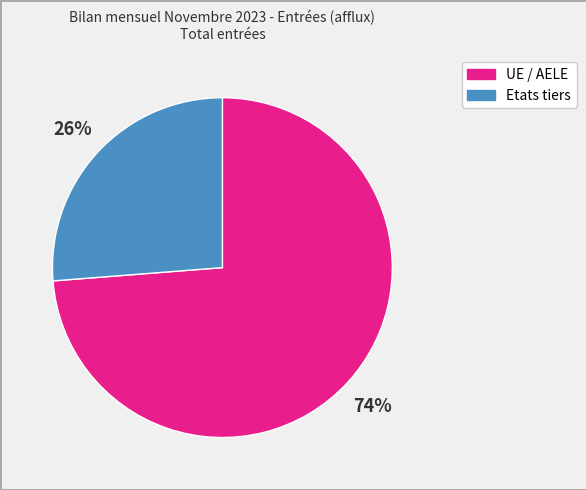

Which slice is the largest?

UE / AELE